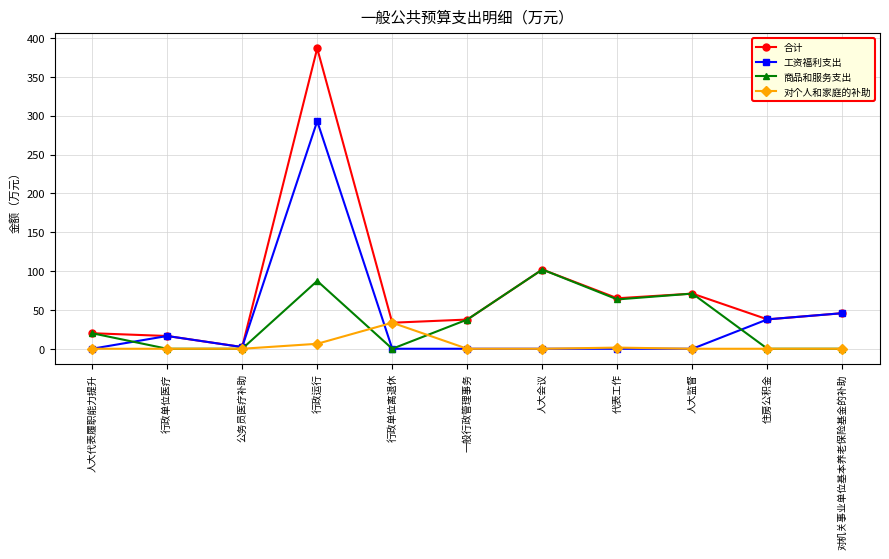

Which series has the widest spread of values?

合计